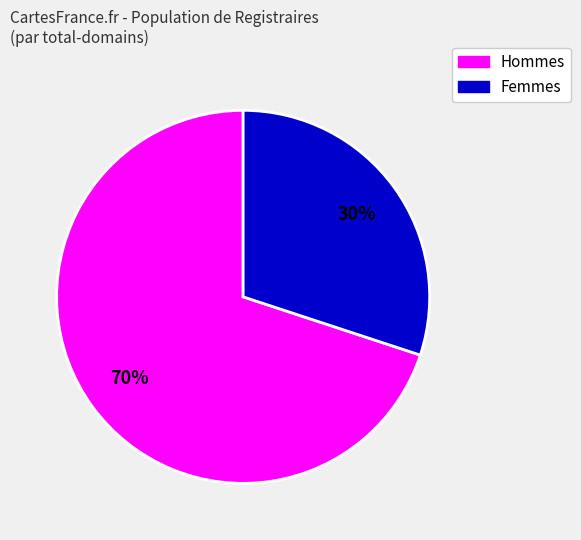

How many slices are in this pie chart?

2